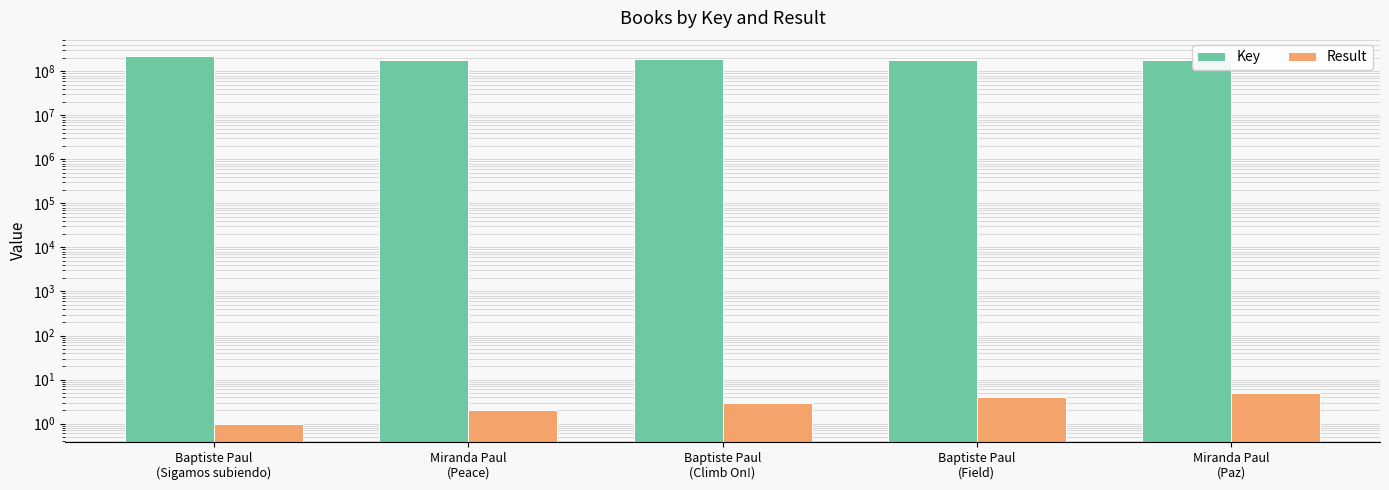

Which has a higher value, Miranda Paul
(Paz) or Baptiste Paul
(Sigamos subiendo)?

Baptiste Paul
(Sigamos subiendo)